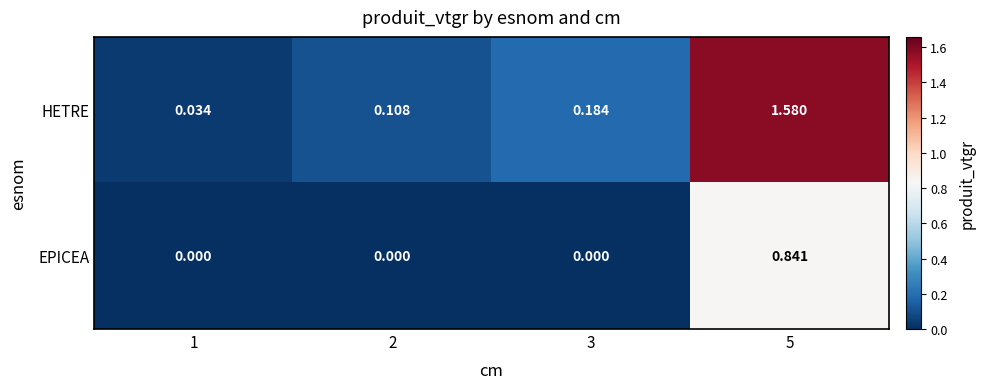

Rank the series by their maximum value, from lowest to highest.

EPICEA, HETRE